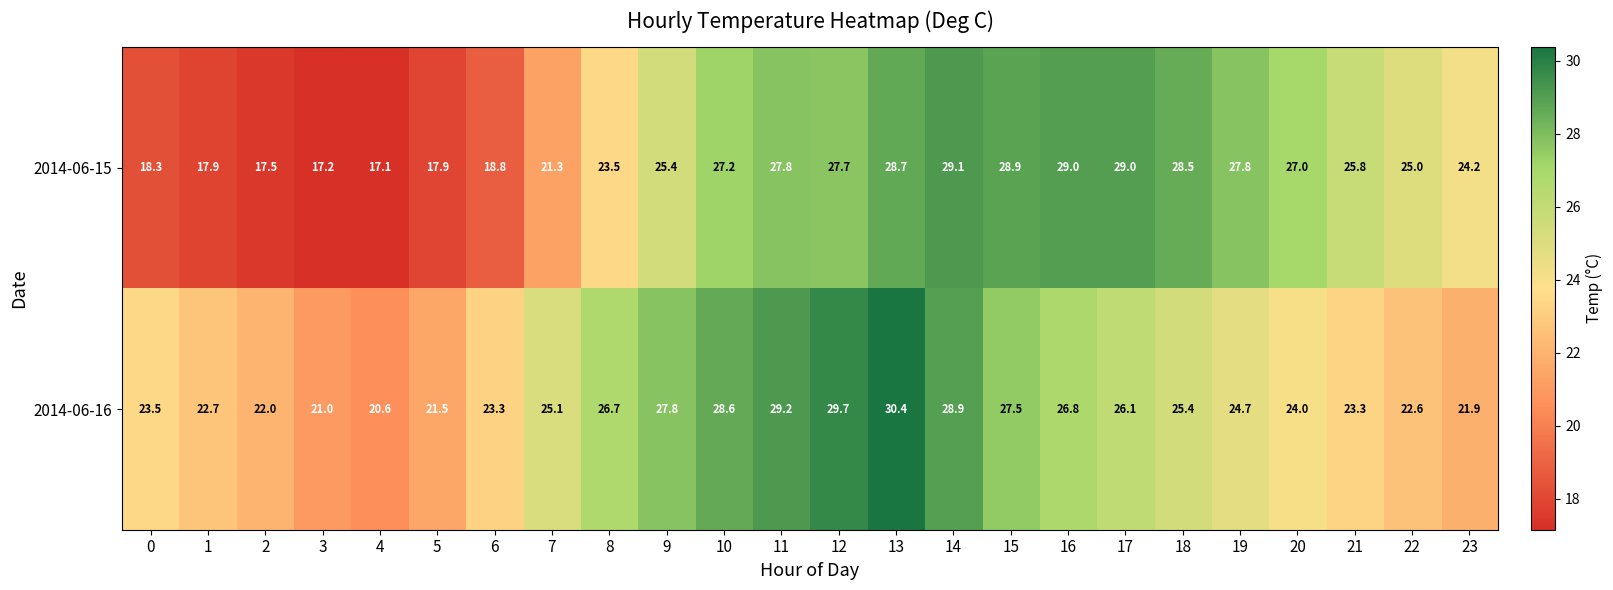

The value of 2014-06-15 at 4 is 17.1. True or false?

True